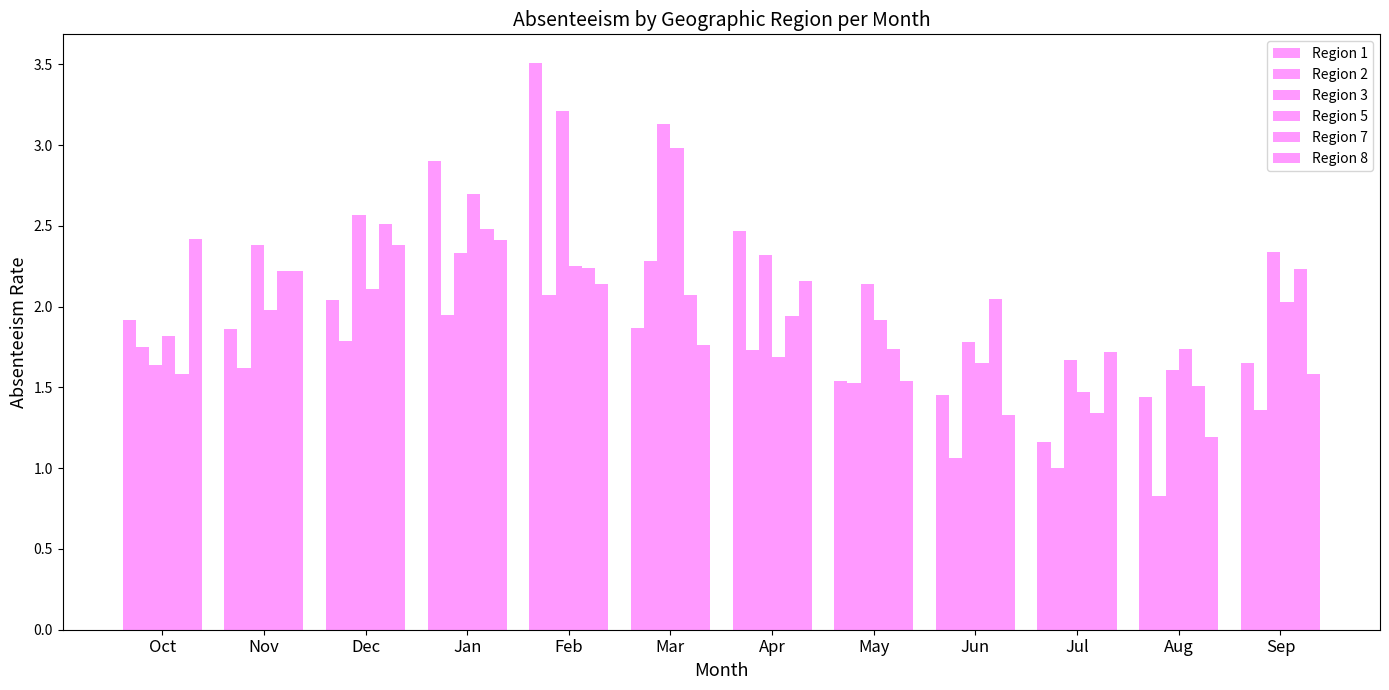

Where is Region 3 nearest to the value 2?

May